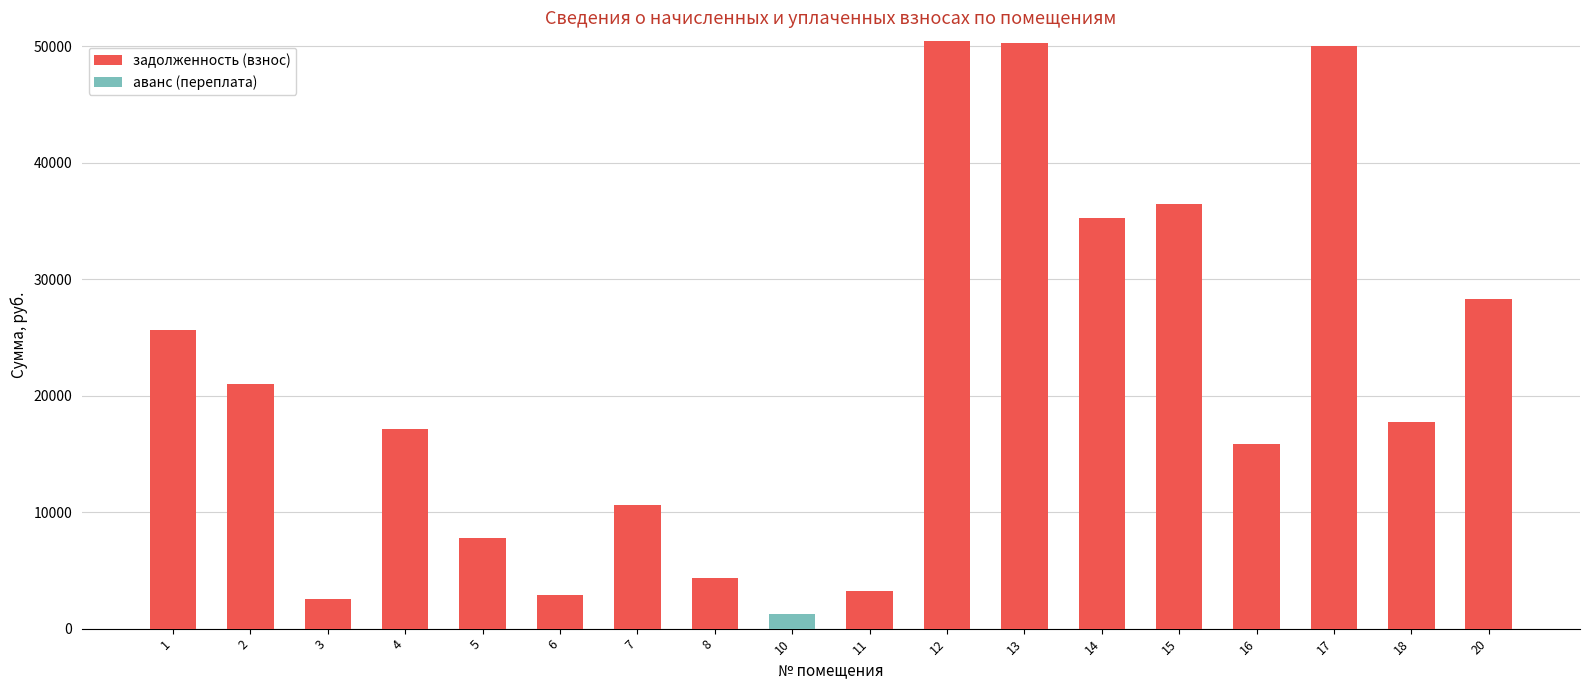

What is the maximum value for задолженность (взнос)?

50469.6